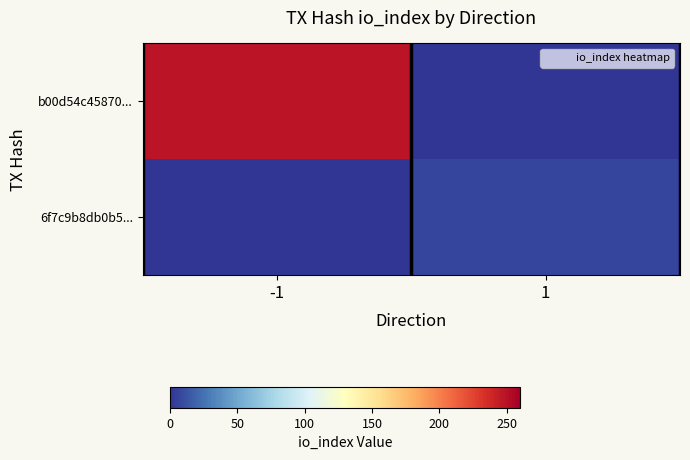

Count the number of categories in the chart.

2